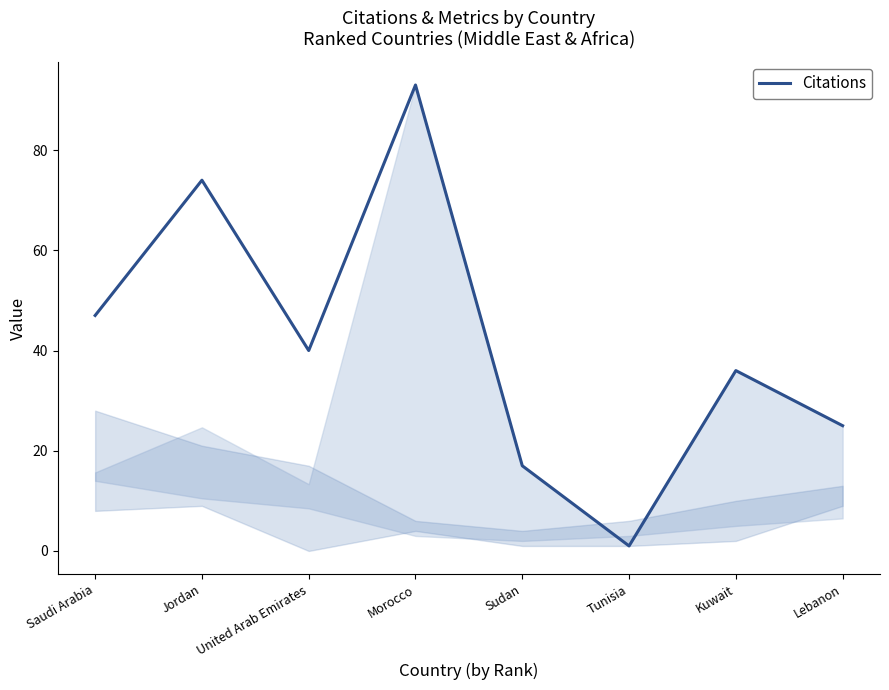

At which label is the value closest to 47?

Saudi Arabia